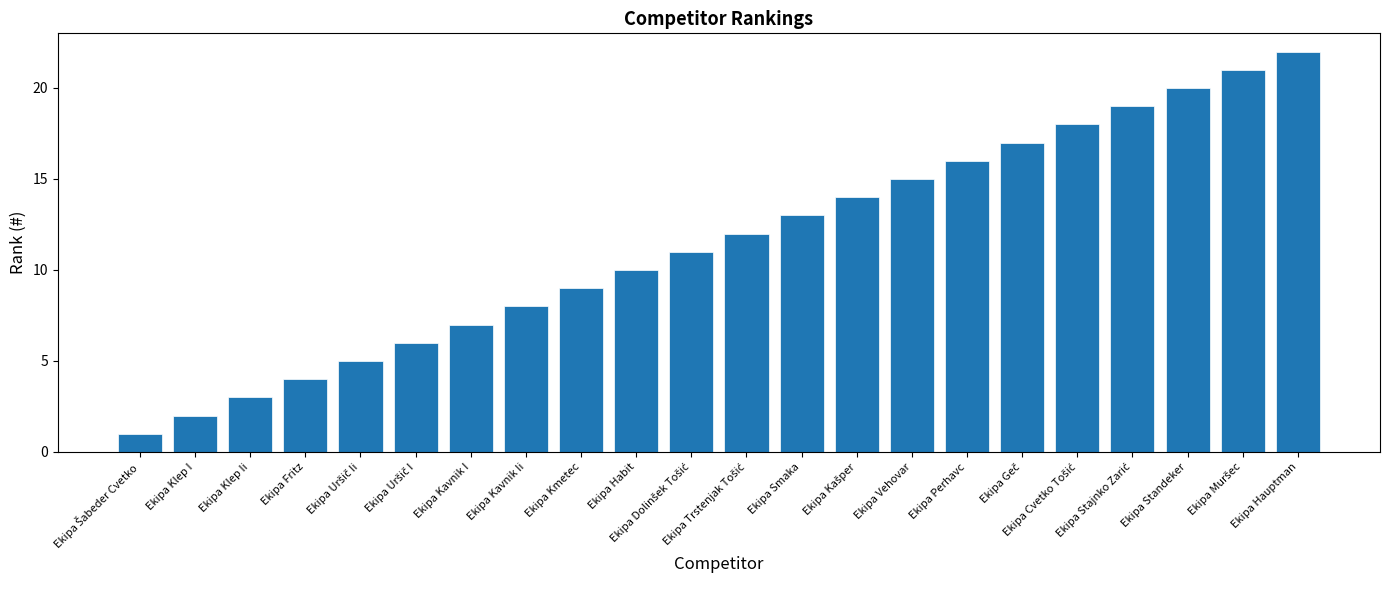

Are the bars horizontal?

No